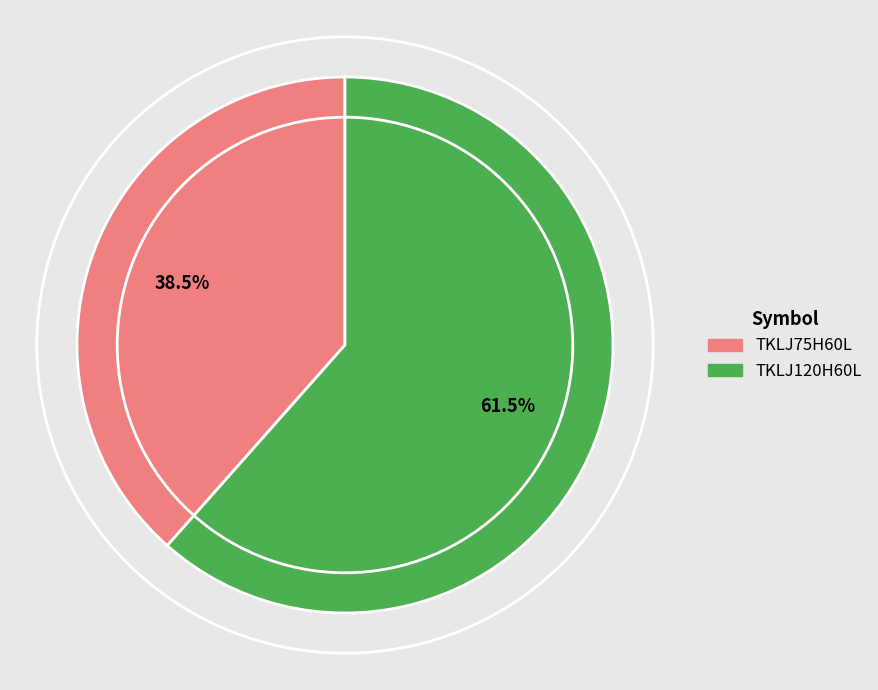

Which slice is the smallest?

TKLJ75H60L